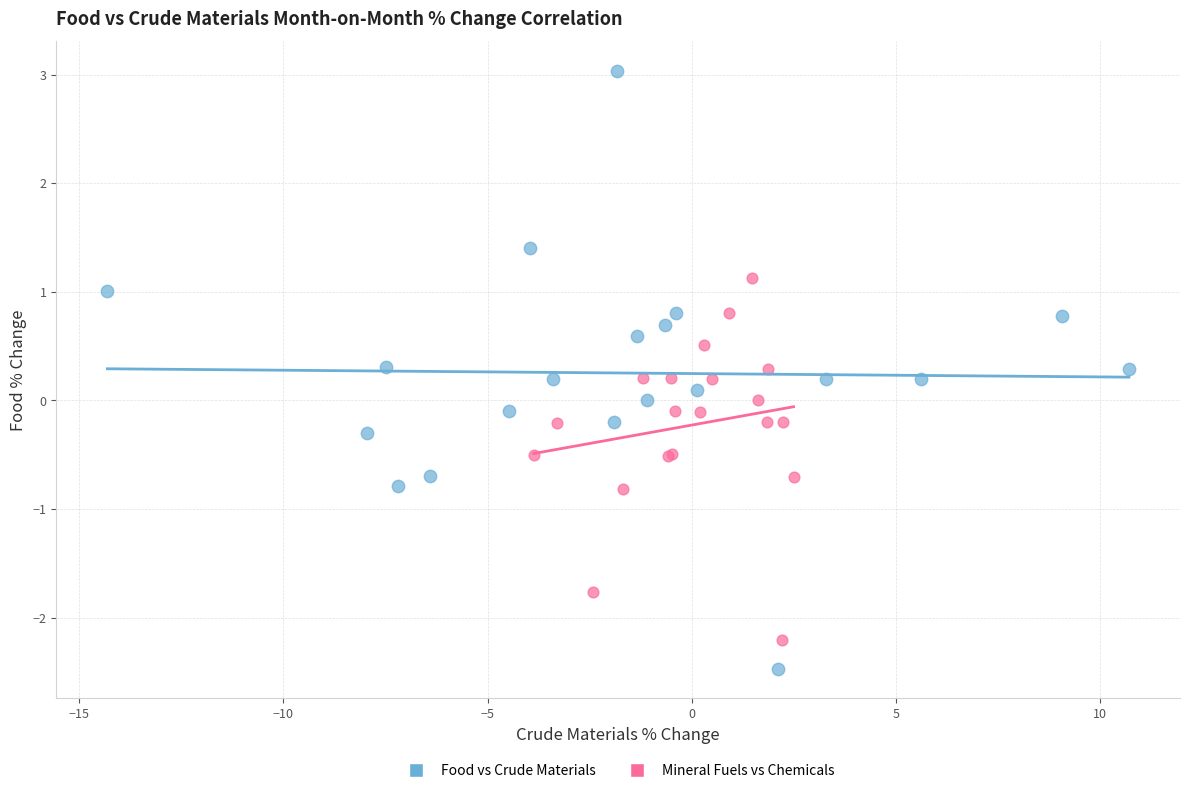

Which series has the largest Y range (max minus min)?

Food vs Crude Materials